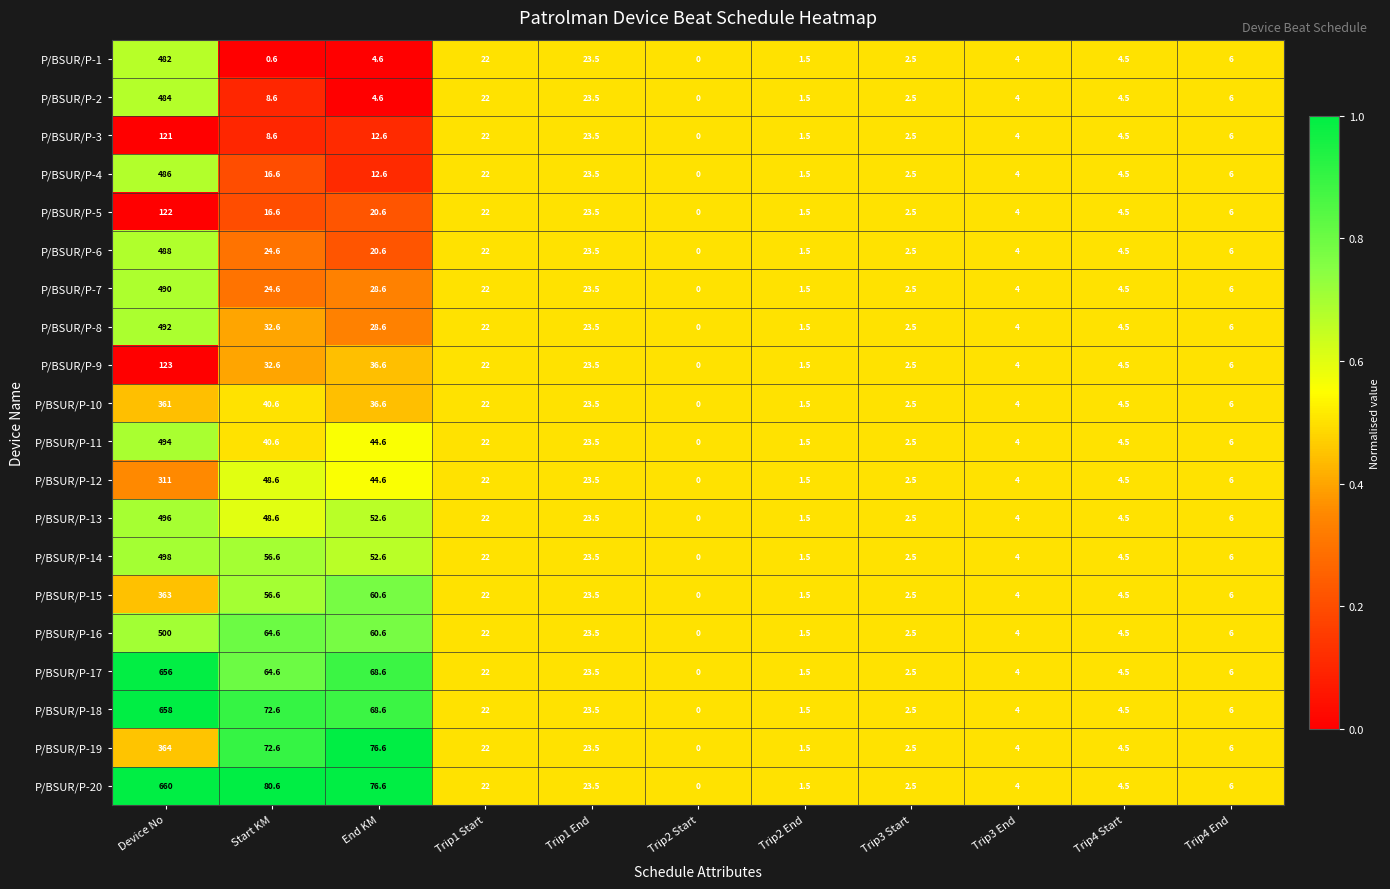

Rank the series by their maximum value, from lowest to highest.

P/BSUR/P-3, P/BSUR/P-5, P/BSUR/P-9, P/BSUR/P-12, P/BSUR/P-10, P/BSUR/P-15, P/BSUR/P-19, P/BSUR/P-1, P/BSUR/P-2, P/BSUR/P-4, P/BSUR/P-6, P/BSUR/P-7, P/BSUR/P-8, P/BSUR/P-11, P/BSUR/P-13, P/BSUR/P-14, P/BSUR/P-16, P/BSUR/P-17, P/BSUR/P-18, P/BSUR/P-20